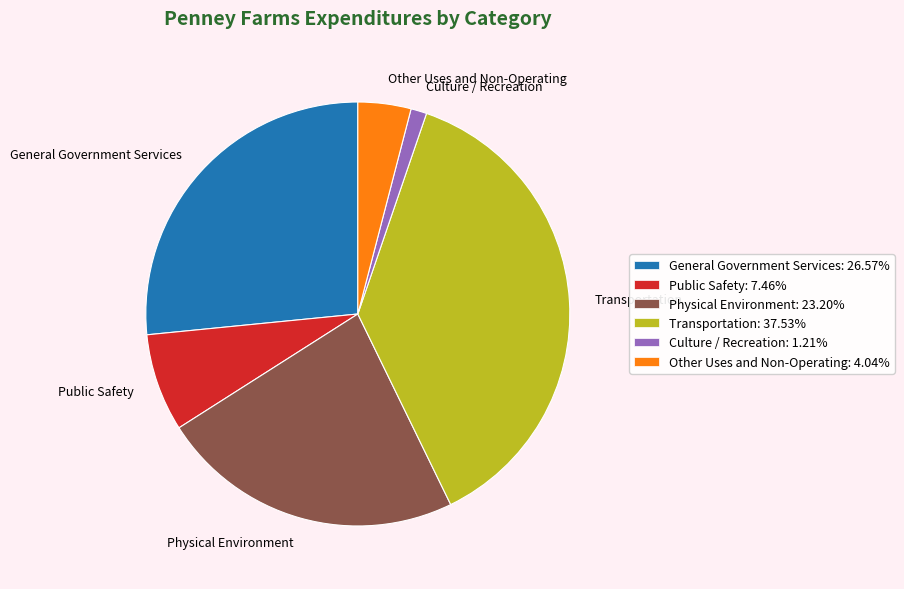

Which slice is the largest?

Transportation